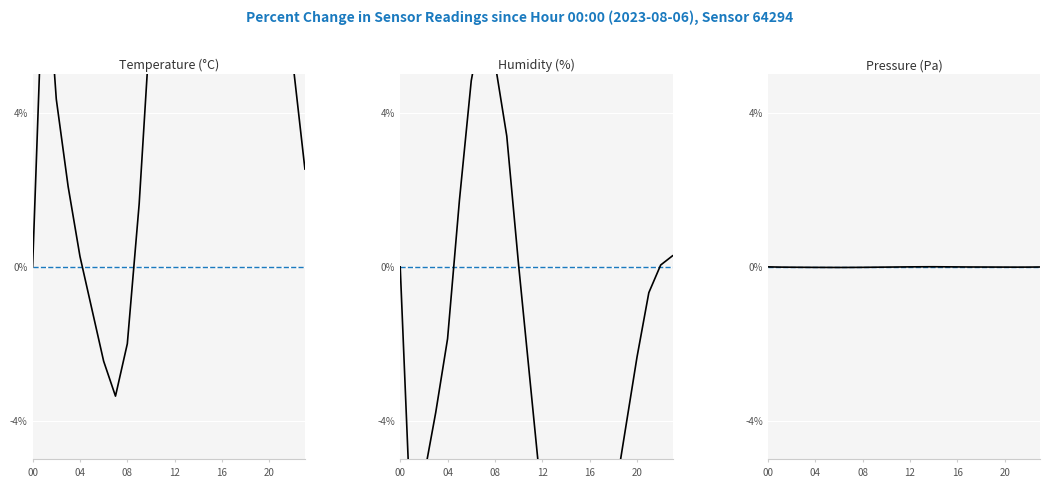

At which label does Pressure (Pa) reach its peak?

14